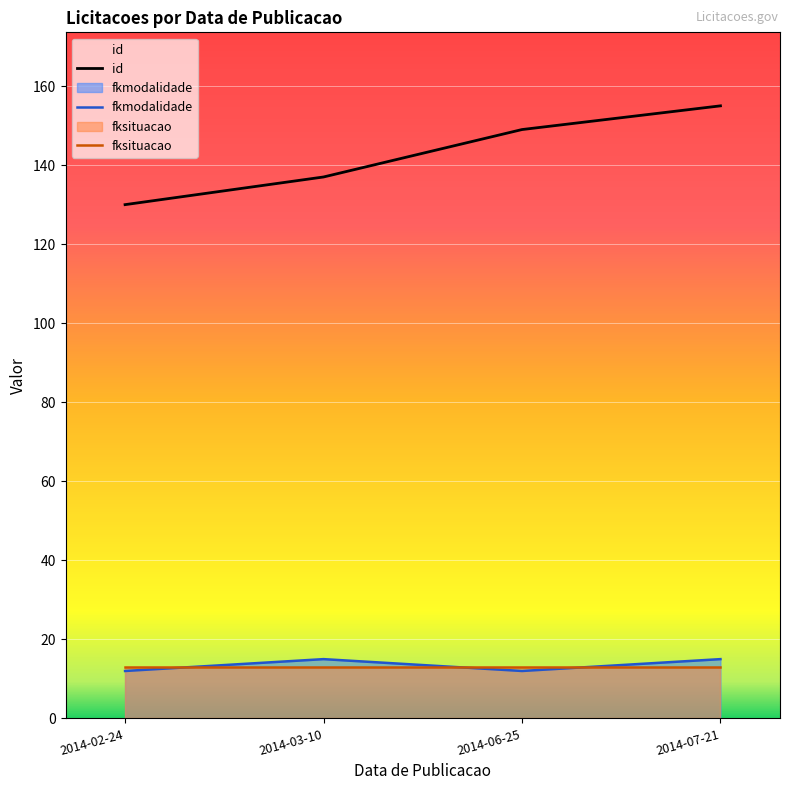

The fkmodalidade series shows 12 at 2014-02-24. True or false?

True